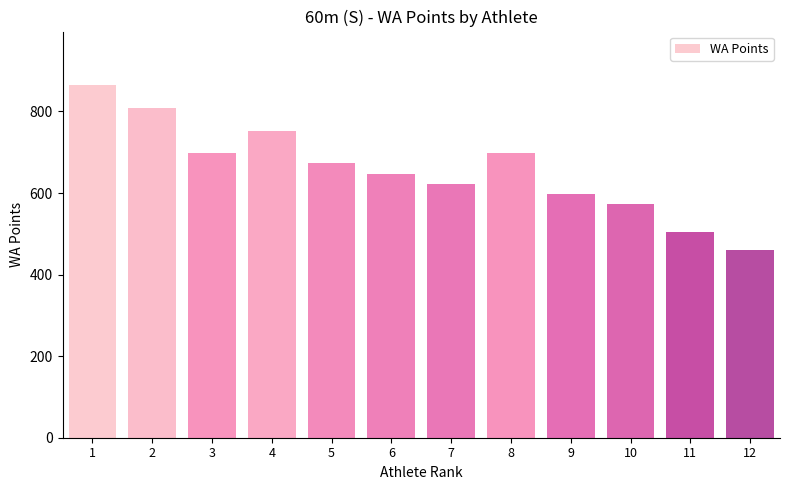

The chart shows a value of 647 at 6. True or false?

True